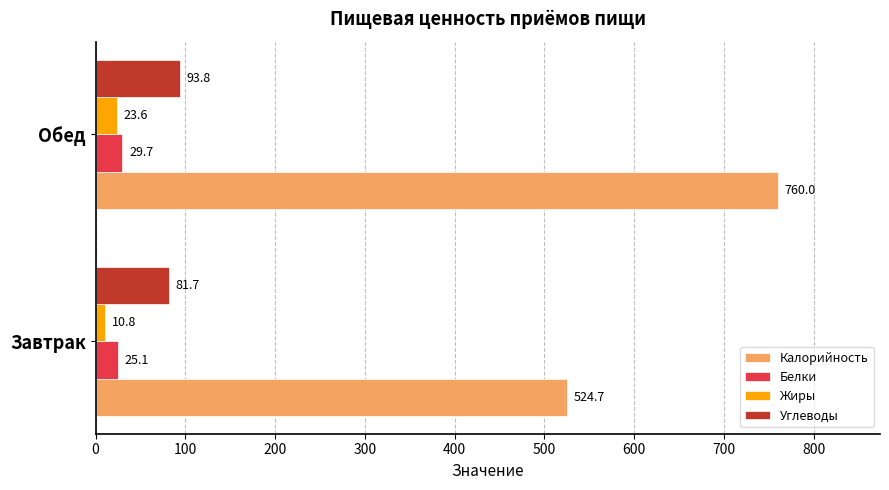

What is the lowest value of the Жиры series?

10.8